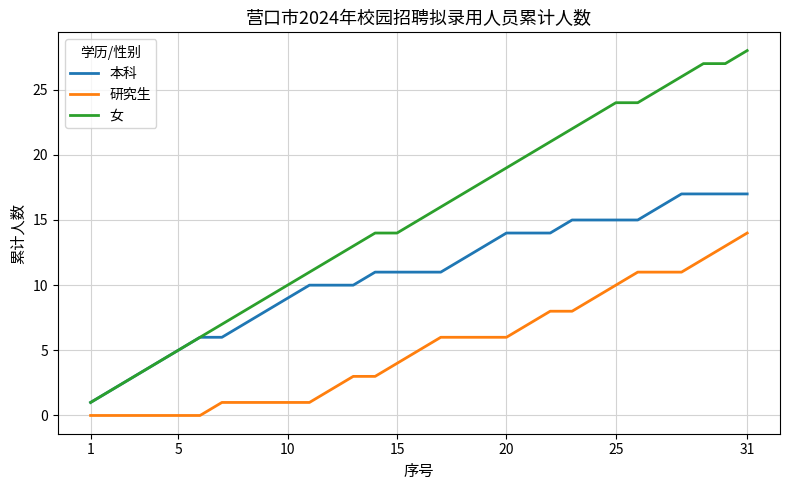

How many lines are shown in the chart?

3